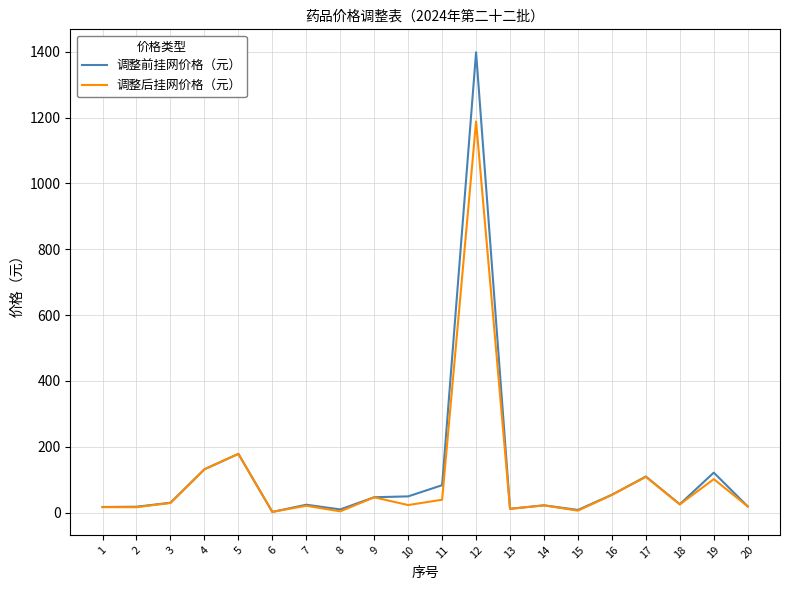

Which series has the largest total across all categories?

调整前挂网价格（元）